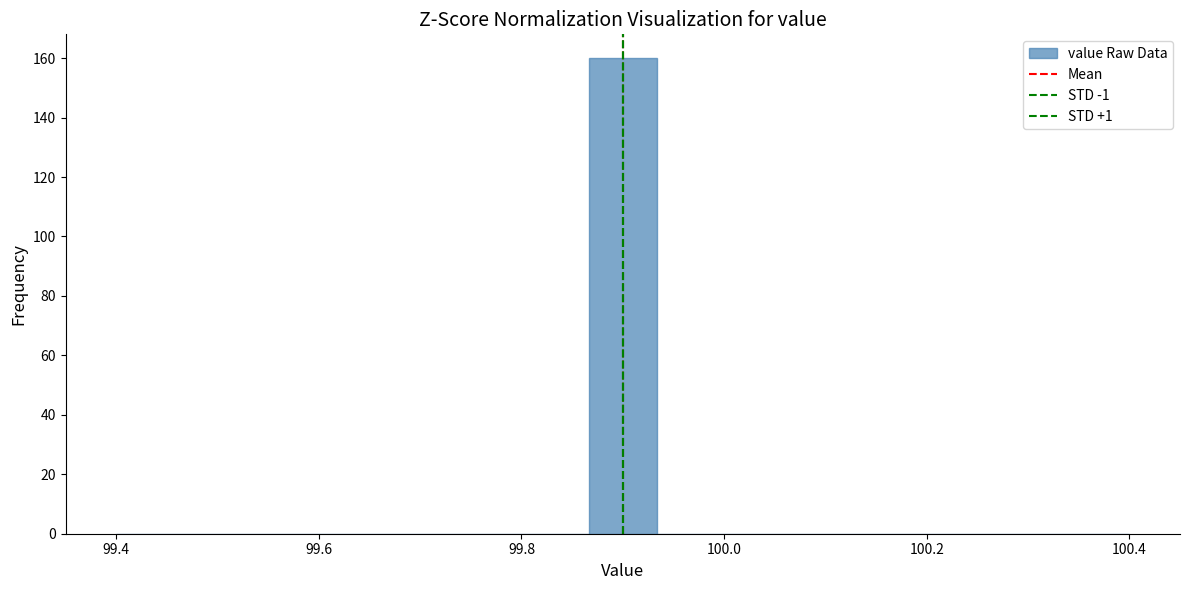

Around what value on the x-axis is the tallest bar? Give the approximate position of its centre, as read against the axis.

99.90